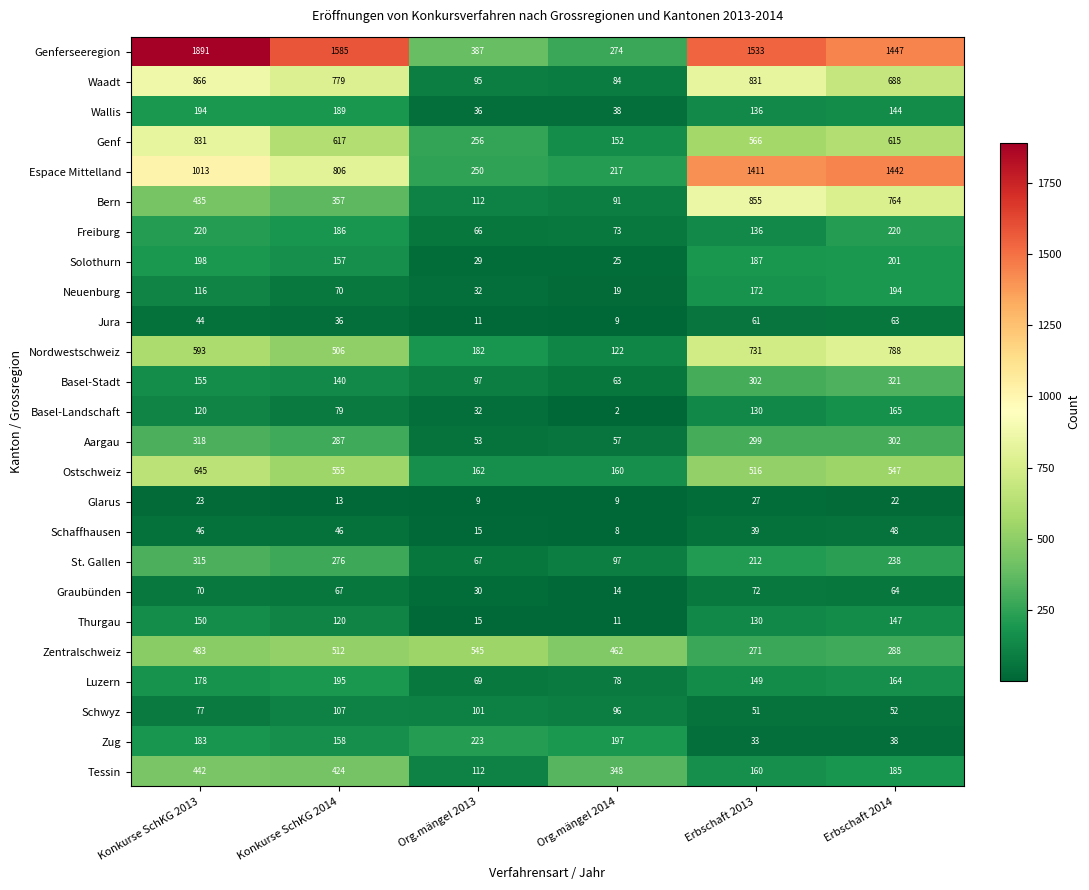

What is the difference between the maximum and minimum values in the Jura series?

54